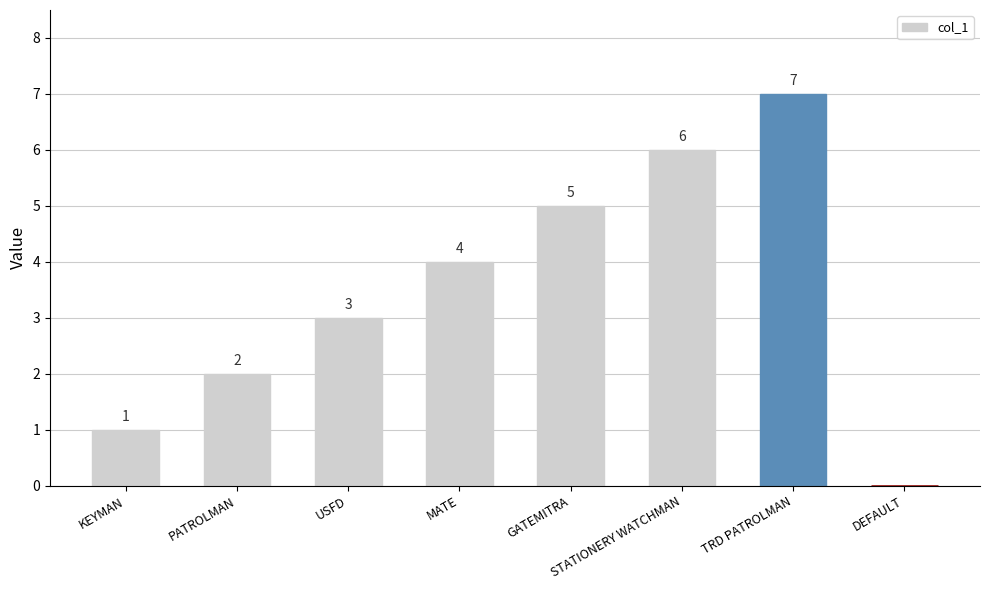

Which label corresponds to the largest value in the chart?

TRD PATROLMAN